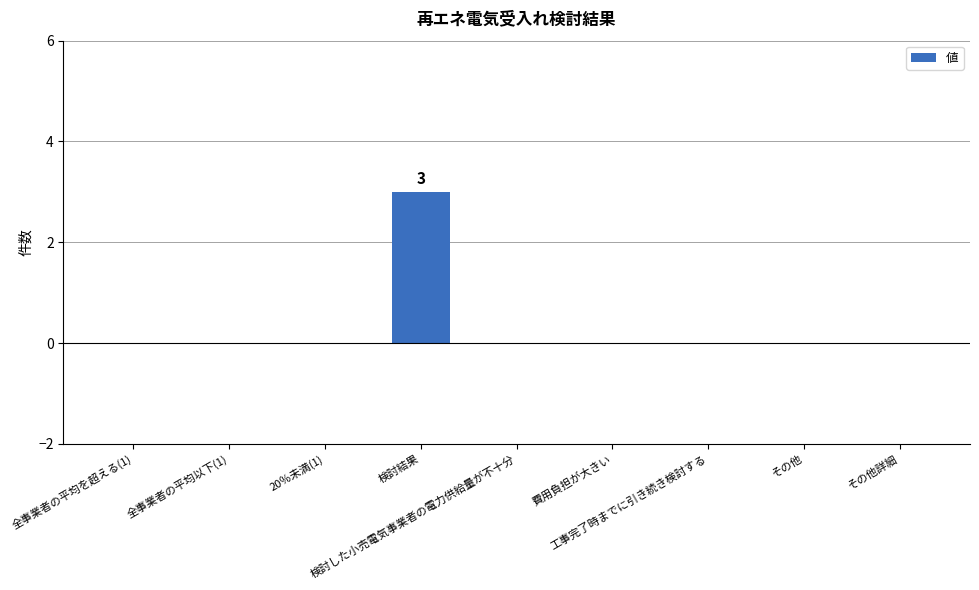

Reading left to right, extract all data points from this chart.

0	0	0	3	0	0	0	0	0